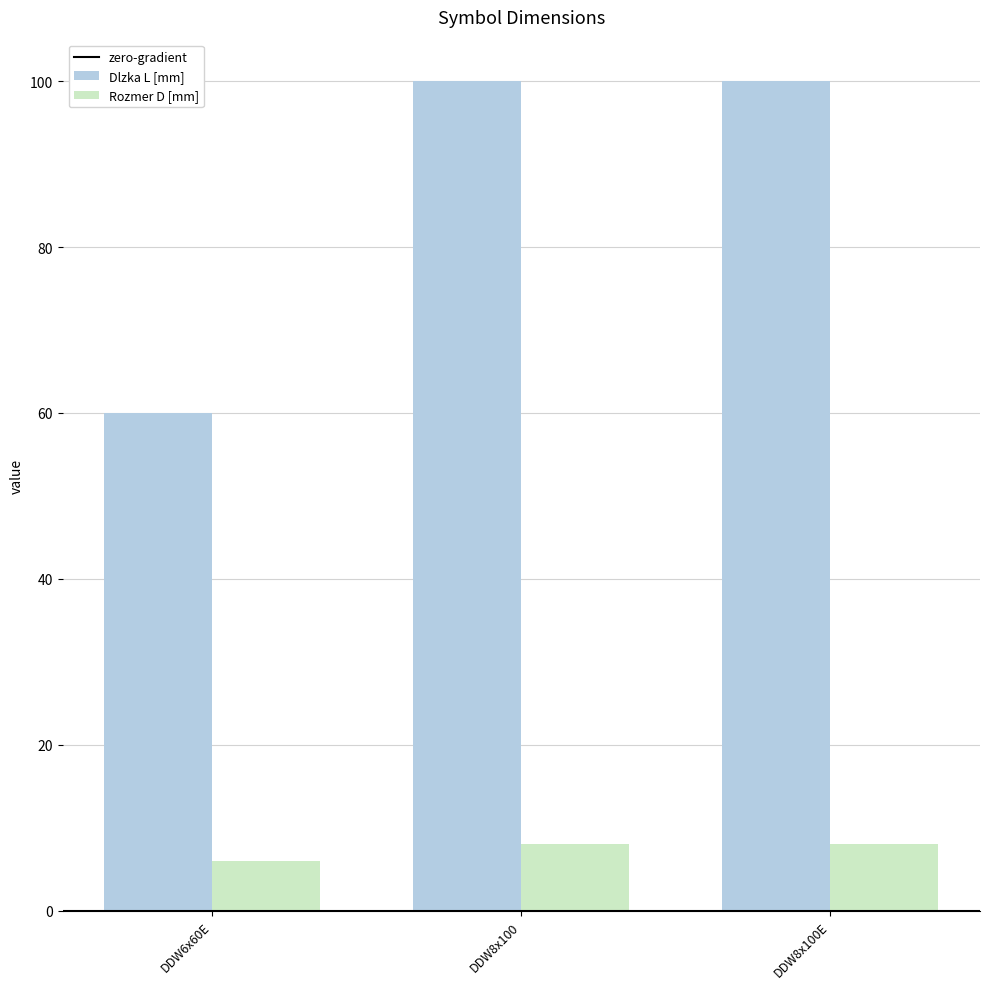

Reading left to right, extract all data points from this chart.

Dlzka L [mm]: 60	100	100
Rozmer D [mm]: 6	8	8